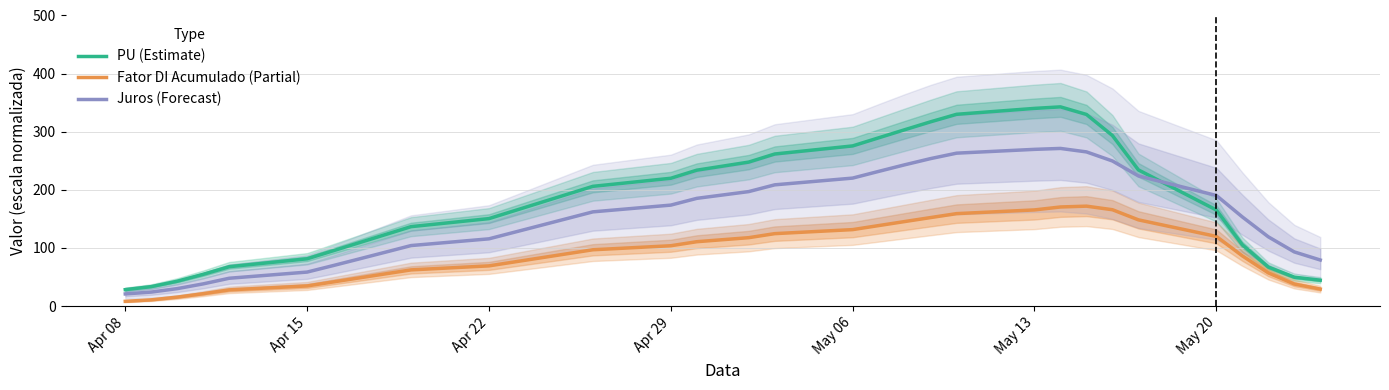

The Fator DI Acumulado (Partial) series shows 146.5 at Apr 29. True or false?

False